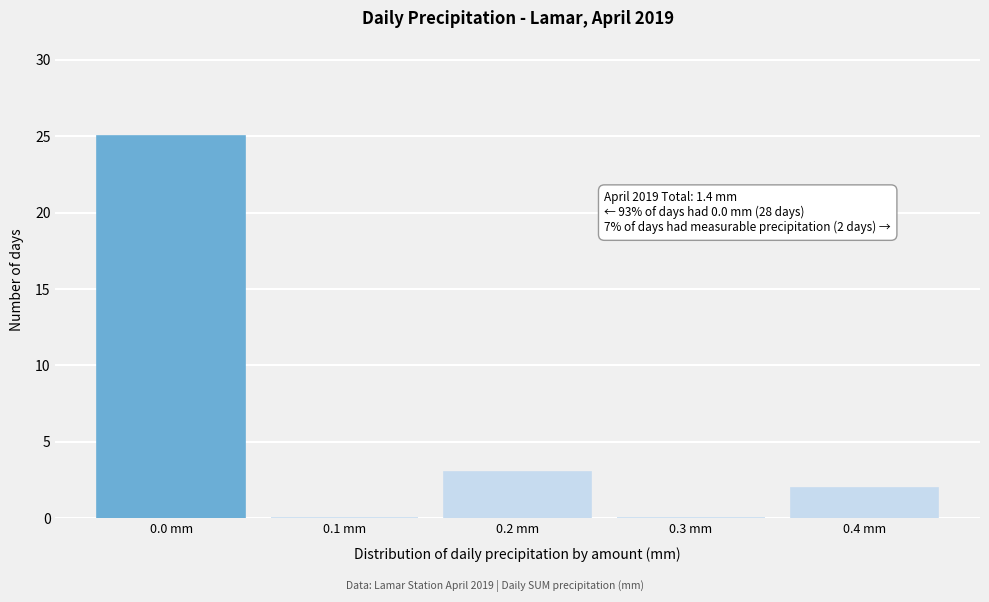

Over which range of the x-axis is the bar tallest?

-0.05 to 0.05